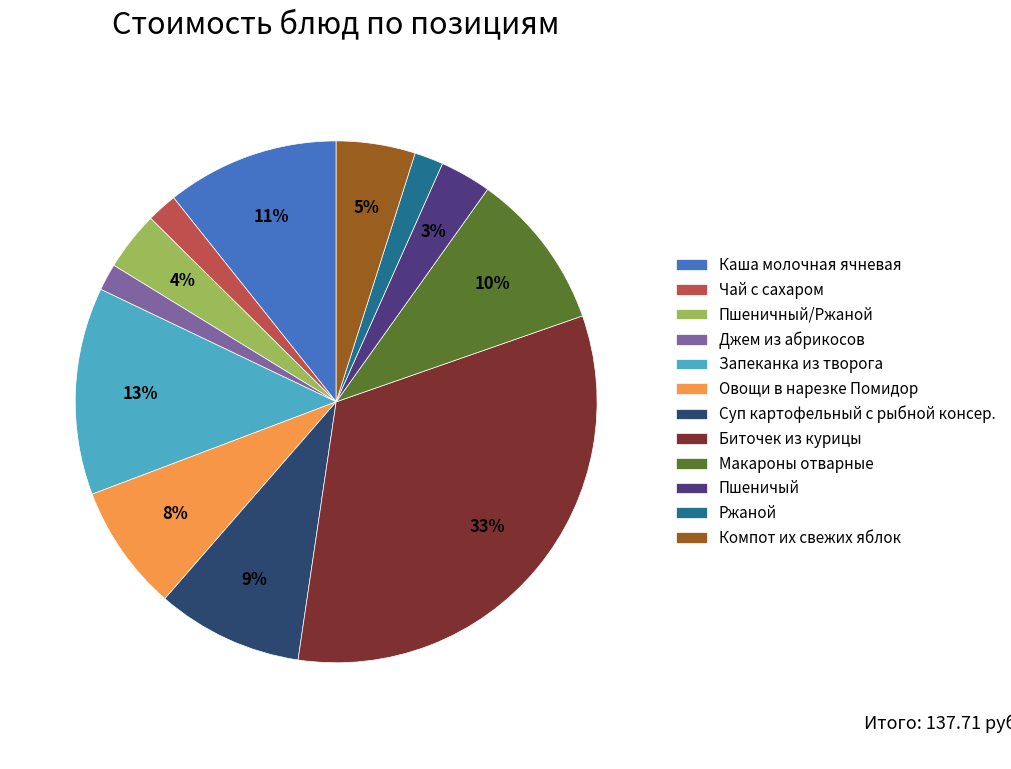

Which has a higher value, Макароны отварные or Каша молочная ячневая?

Каша молочная ячневая